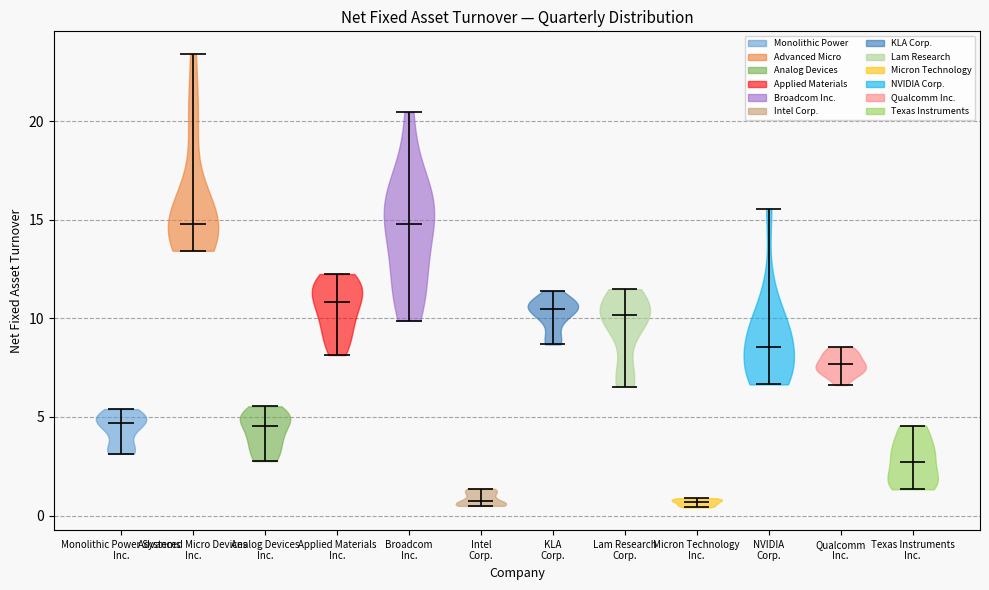

What is the lowest point the violin for Broadcom Inc. reaches on the y-axis? The values are not printed on the chart, so give them approximately, as read against the axis.

10.0